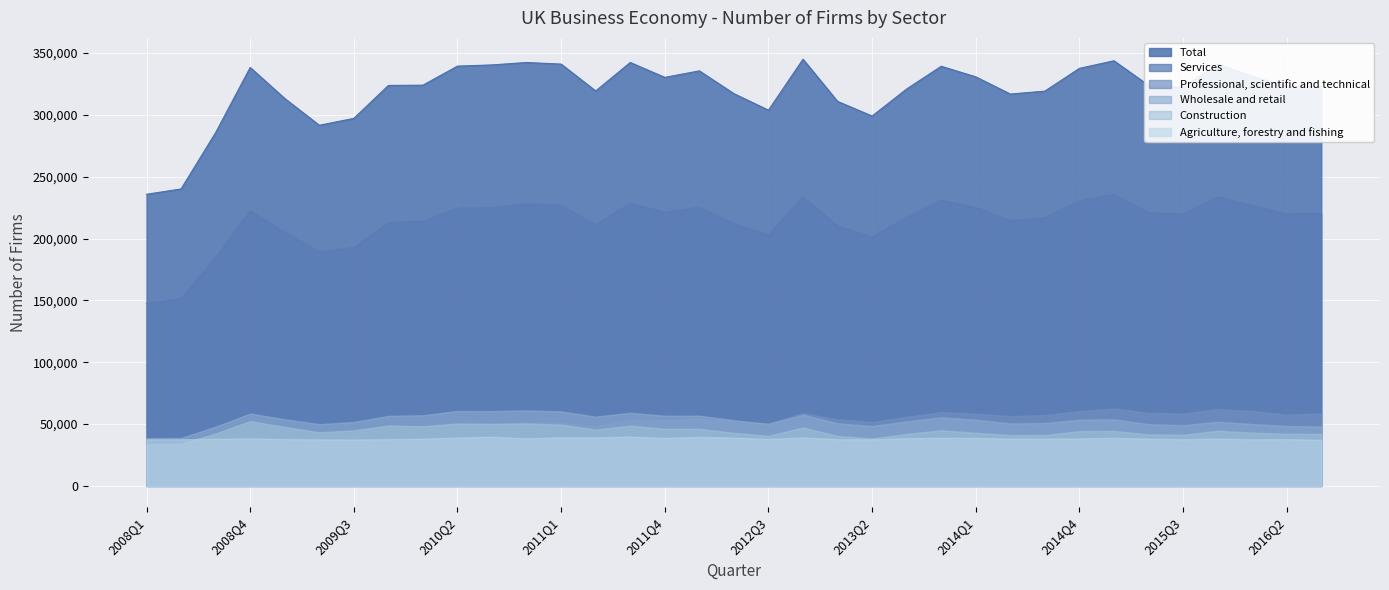

At which label does Total first exceed 323770?

2008Q4